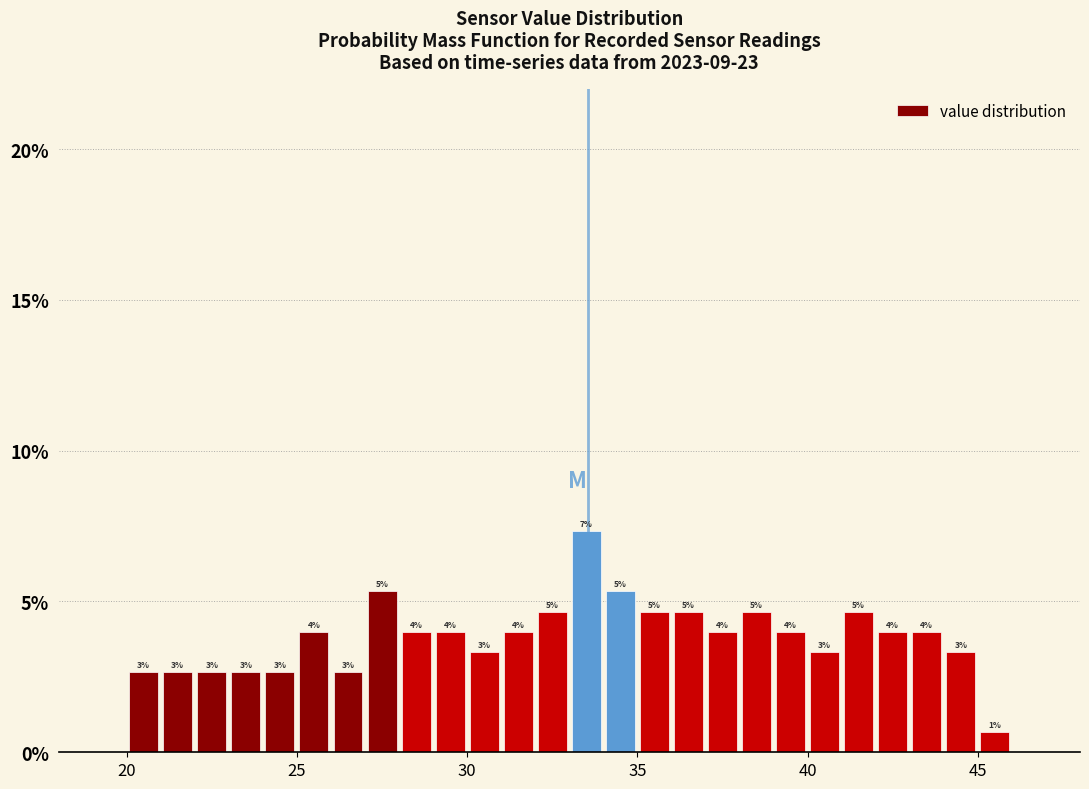

Around what value on the x-axis is the tallest bar? Give the approximate position of its centre, as read against the axis.

33.5